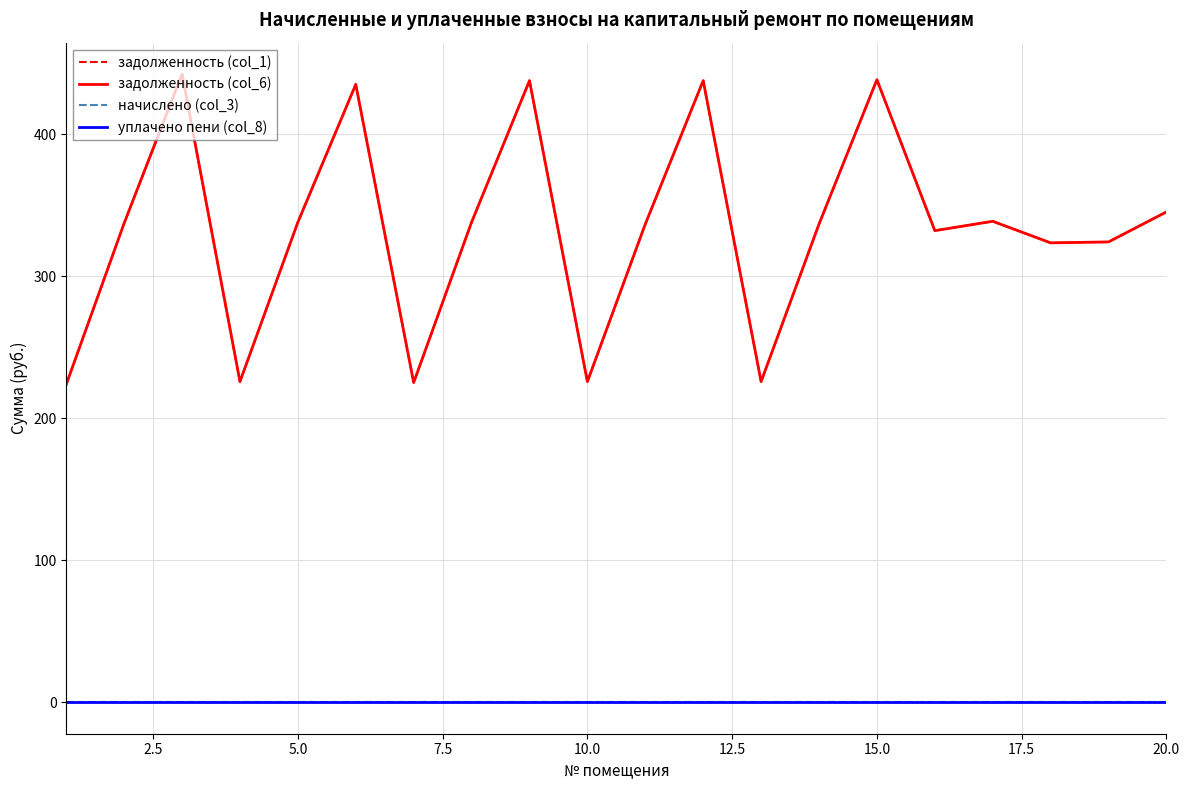

Which series has the widest spread of values?

задолженность (col_1)